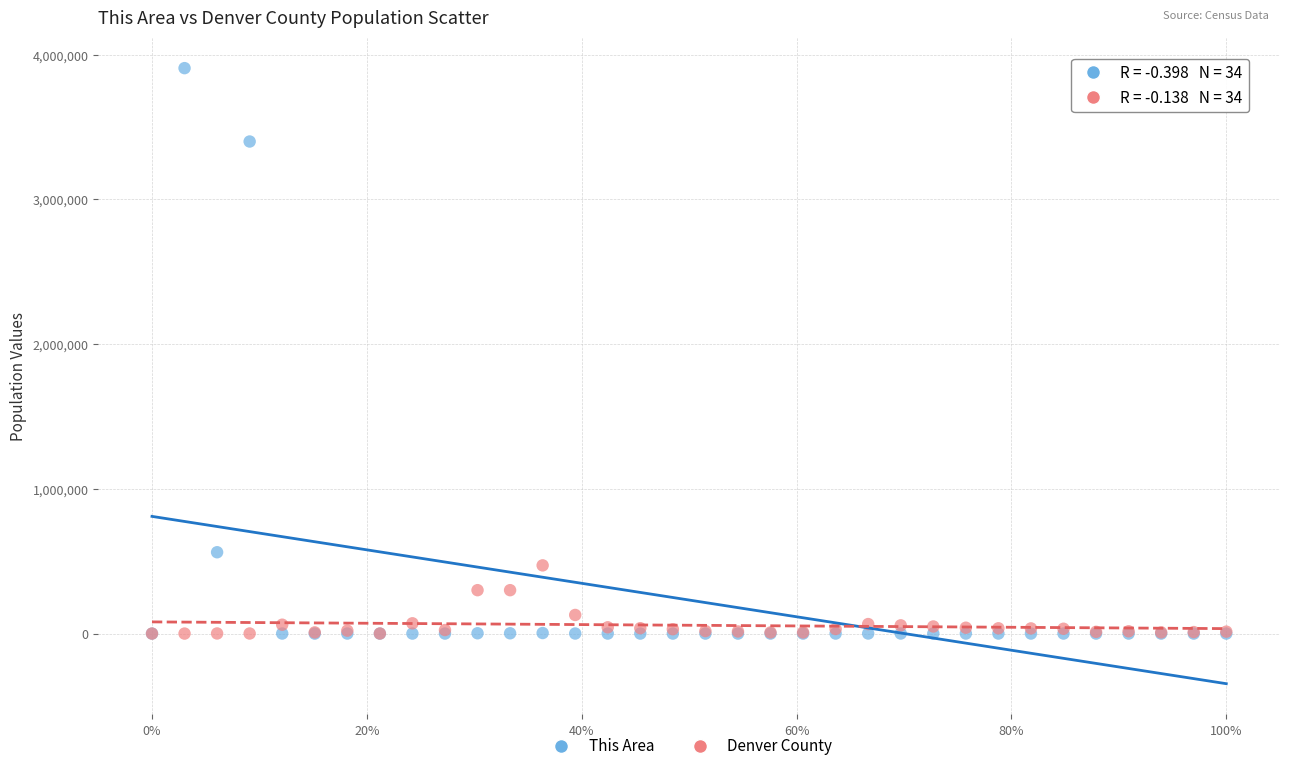

Which series contains the highest Y value?

This Area